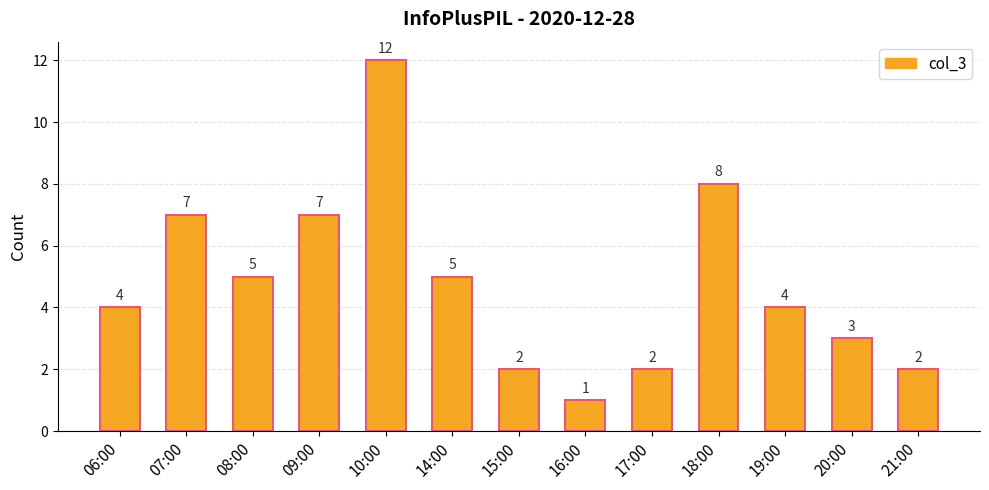

Are the bars horizontal?

No